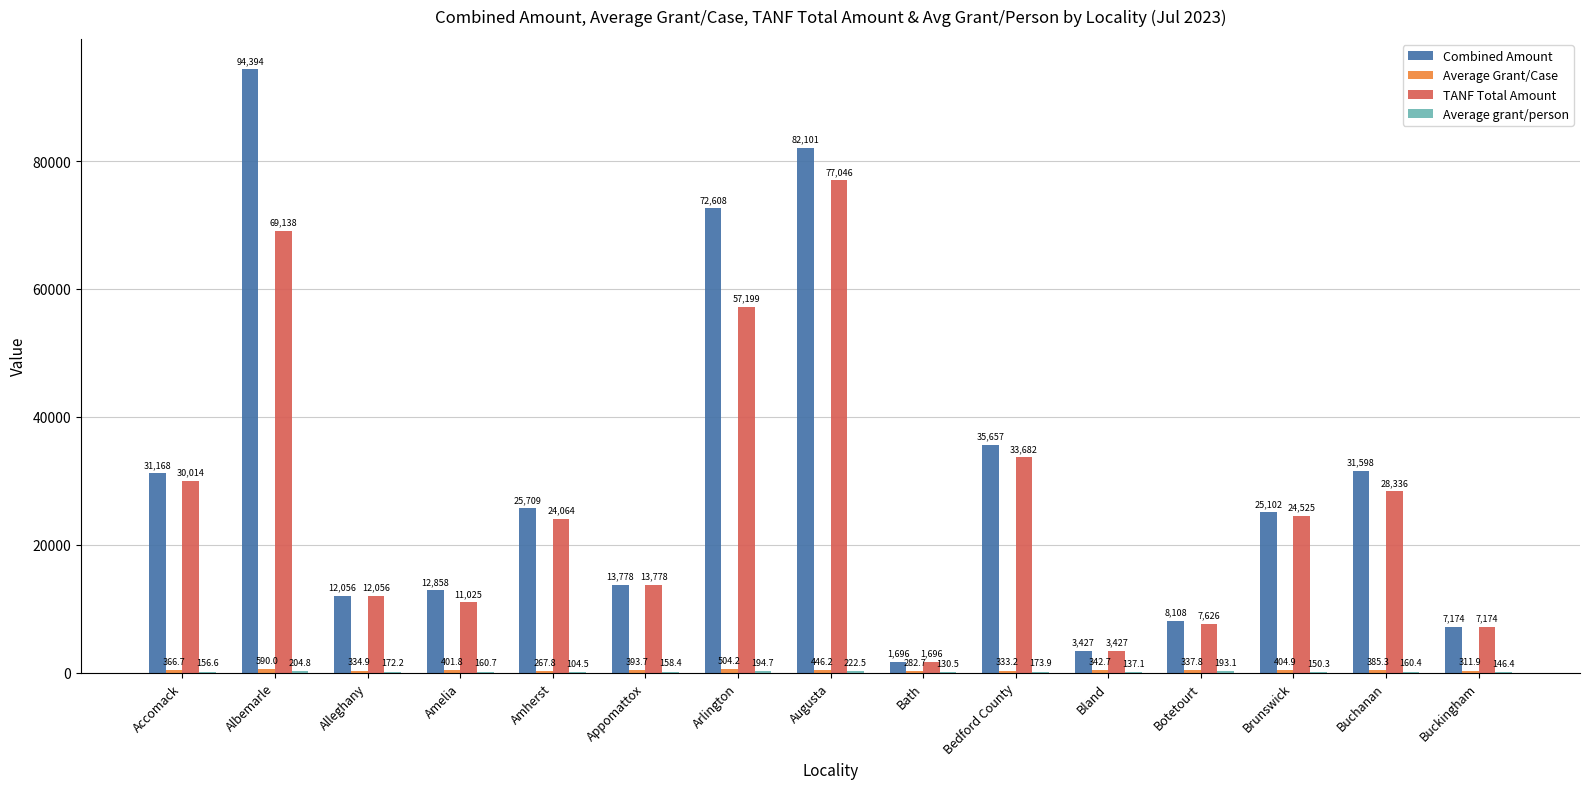

At which label is Combined Amount closest to 48045?

Bedford County